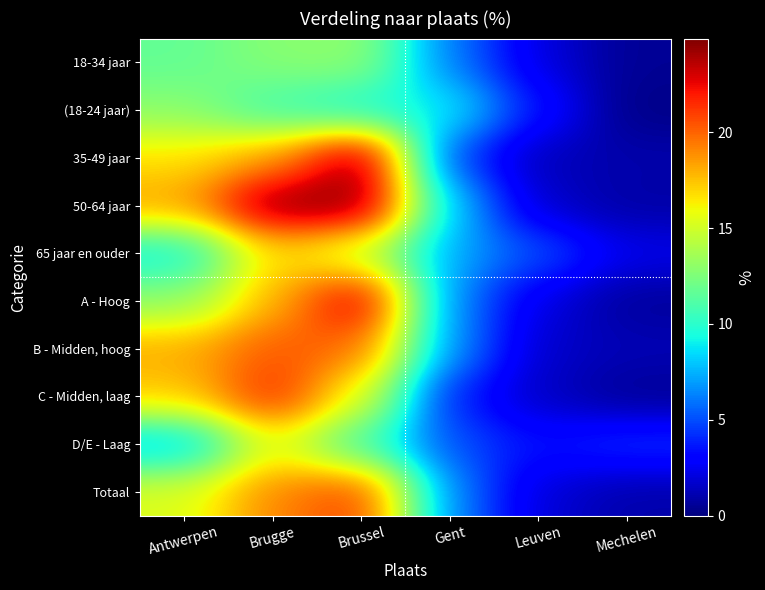

List the series in order of their peak value, lowest first.

(18-24 jaar), 18-34 jaar, D/E - Laag, 65 jaar en ouder, B - Midden, hoog, Totaal, C - Midden, laag, A - Hoog, 50-64 jaar, 35-49 jaar